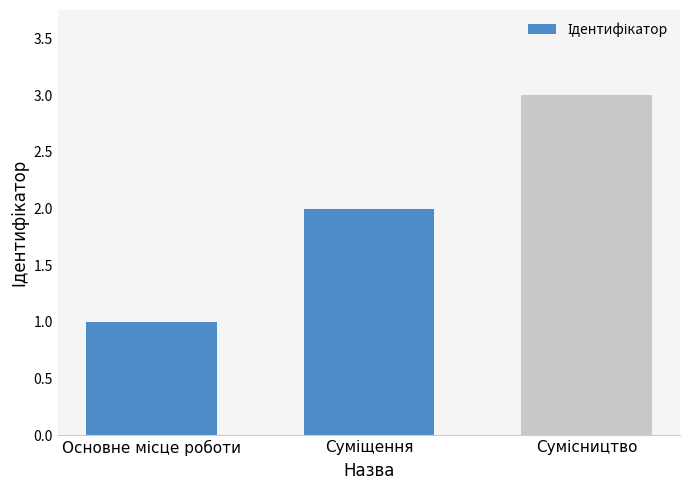

What is the sum of all values?

6